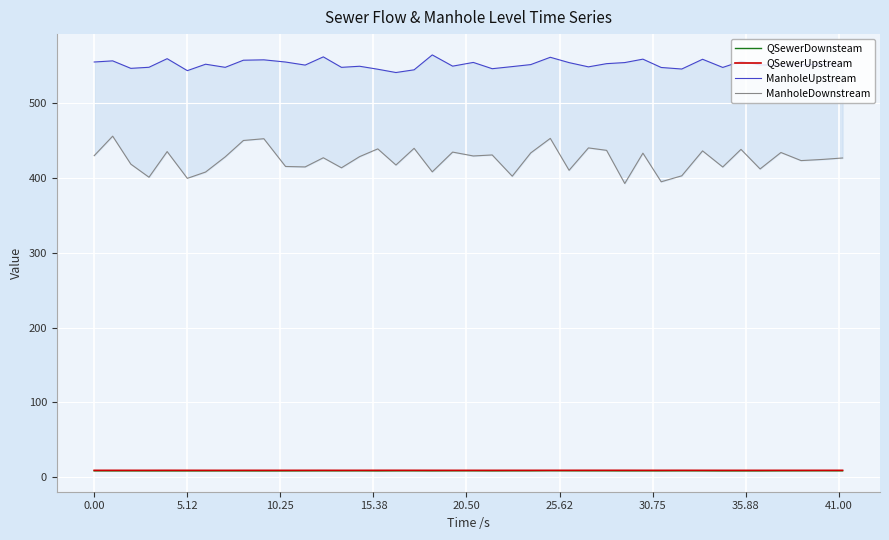

What is the difference between the second highest and second lowest values in the QSewerDownsteam series?

0.2